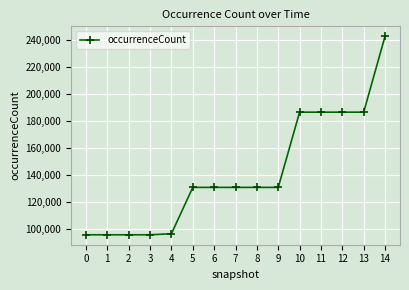

Between 14 and 11, which is larger?

14